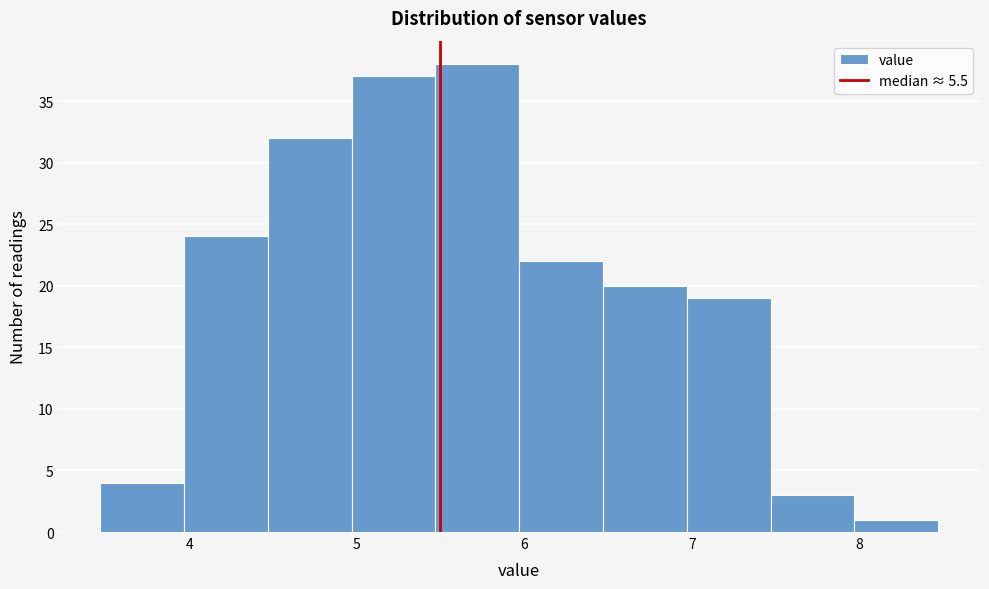

Reading left to right, transcribe this chart: for each bar, give the range it covers on the x-axis and its height. Neither the bar edges nor the heights are printed on the chart, so give them approximately, as read against the axes.

3.47 to 3.97: 4
3.97 to 4.47: 24
4.47 to 4.97: 32
4.97 to 5.47: 37
5.47 to 5.97: 38
5.97 to 6.47: 22
6.47 to 6.97: 20
6.97 to 7.47: 19
7.47 to 7.97: 3
7.97 to 8.47: 1